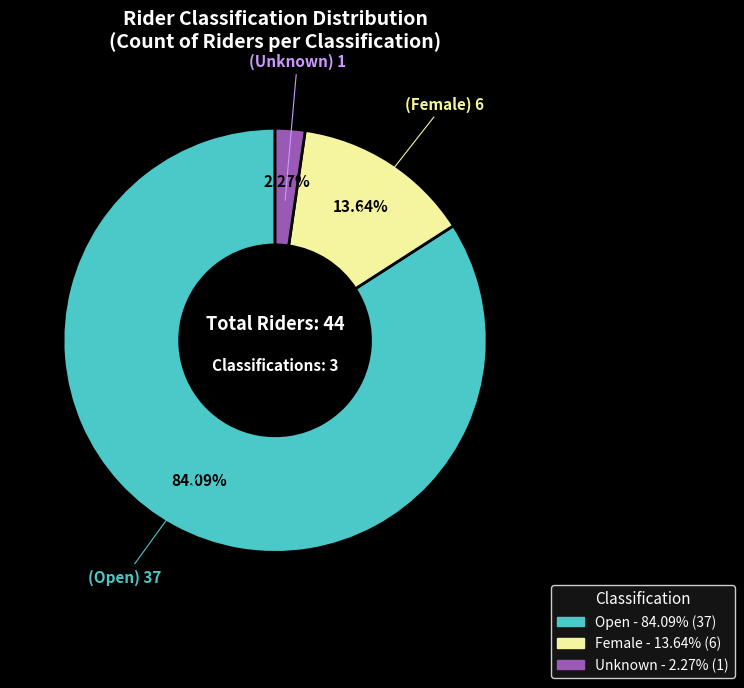

Which slice is the largest?

Open